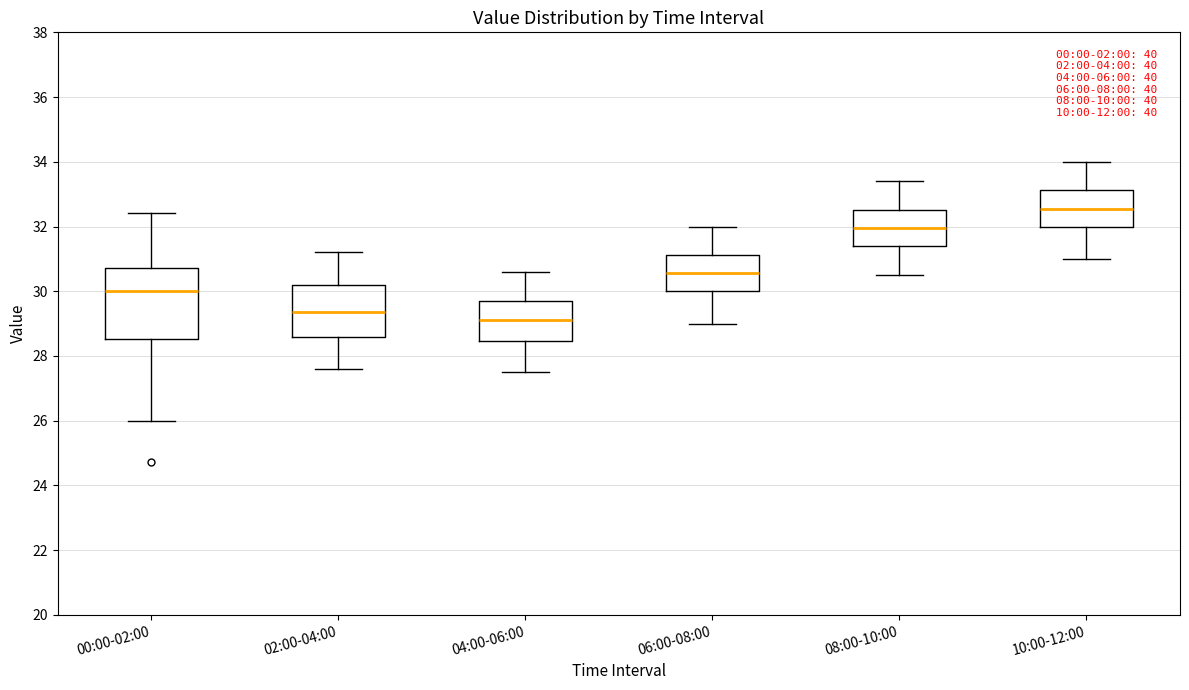

Reading left to right, read every box against the y-axis: the position of its median line, the range the box covers, and the ends of its whiskers. The values are not printed on the chart, so give them approximately, as read against the axis.

00:00-02:00: median 30.0, box 28.6 to 30.8, whiskers 26.0 to 32.4
02:00-04:00: median 29.4, box 28.6 to 30.2, whiskers 27.6 to 31.2
04:00-06:00: median 29.2, box 28.4 to 29.8, whiskers 27.6 to 30.6
06:00-08:00: median 30.6, box 30.0 to 31.2, whiskers 29.0 to 32.0
08:00-10:00: median 32.0, box 31.4 to 32.6, whiskers 30.6 to 33.4
10:00-12:00: median 32.6, box 32.0 to 33.2, whiskers 31.0 to 34.0